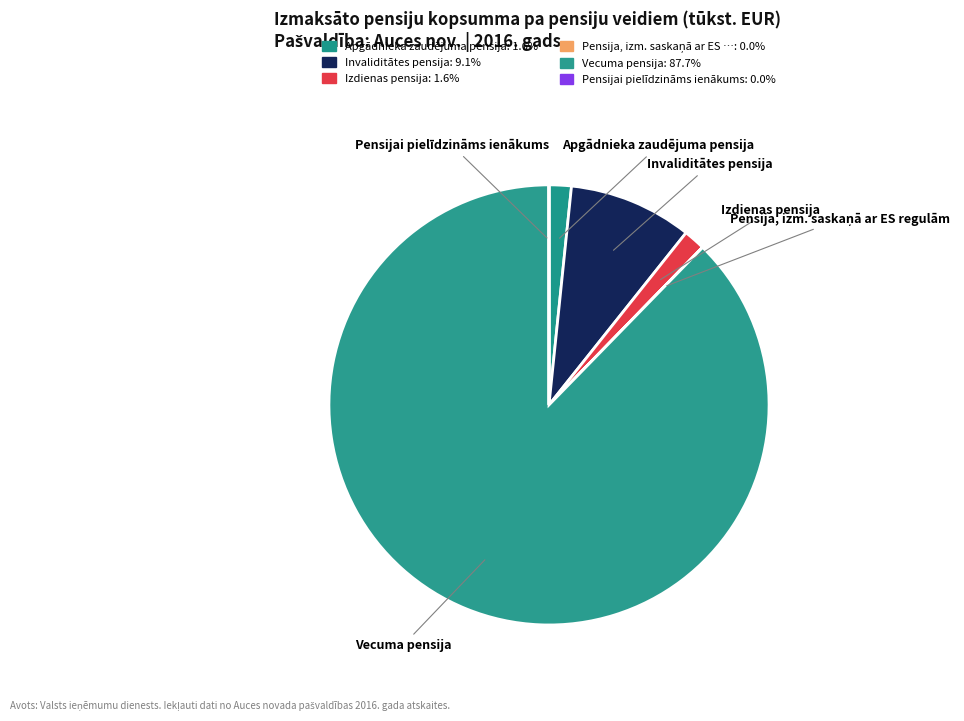

Does any single category account for the majority?

Yes